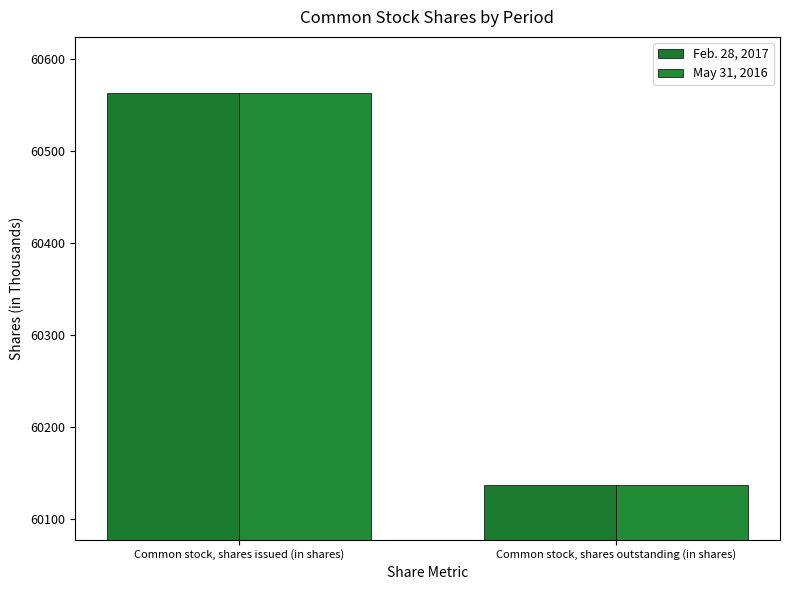

What position from the right is Common stock, shares outstanding (in shares)?

1